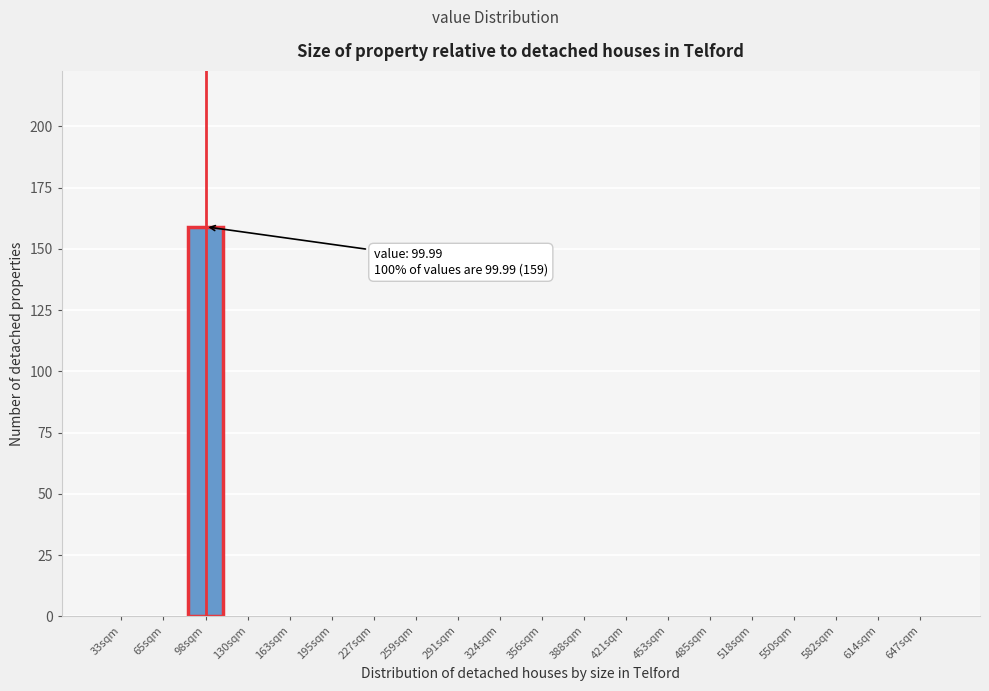

Reading left to right, extract all data points from this chart.

33sqm=0	65sqm=0	98sqm=159	130sqm=0	163sqm=0	195sqm=0	227sqm=0	259sqm=0	291sqm=0	324sqm=0	356sqm=0	388sqm=0	421sqm=0	453sqm=0	485sqm=0	518sqm=0	550sqm=0	582sqm=0	614sqm=0	647sqm=0